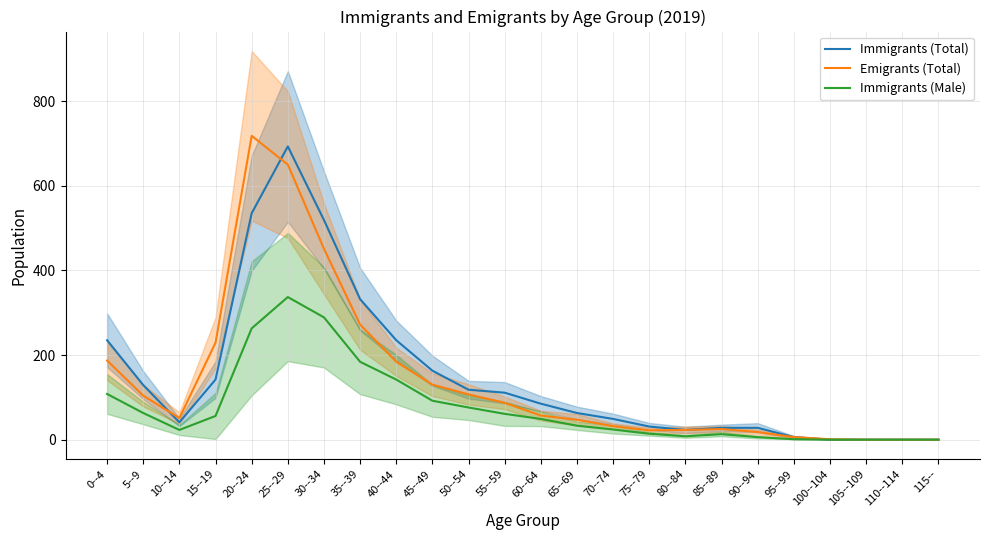

What is the label of the 1st point from the right?

115--